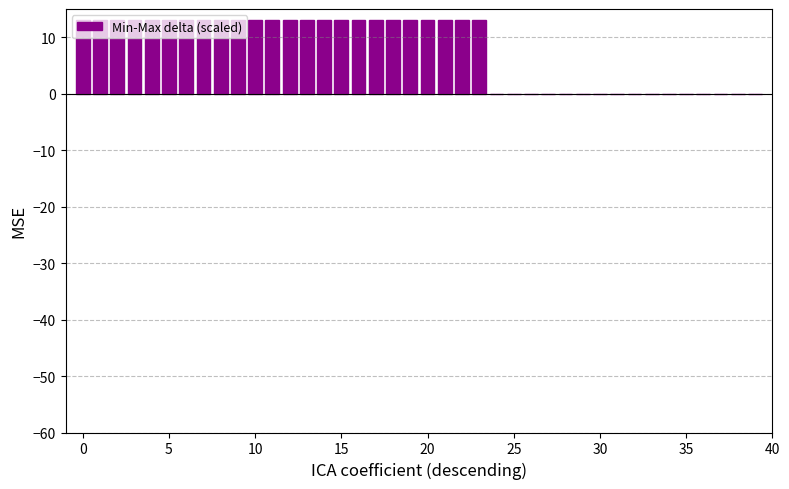

What is the greatest value displayed?

13